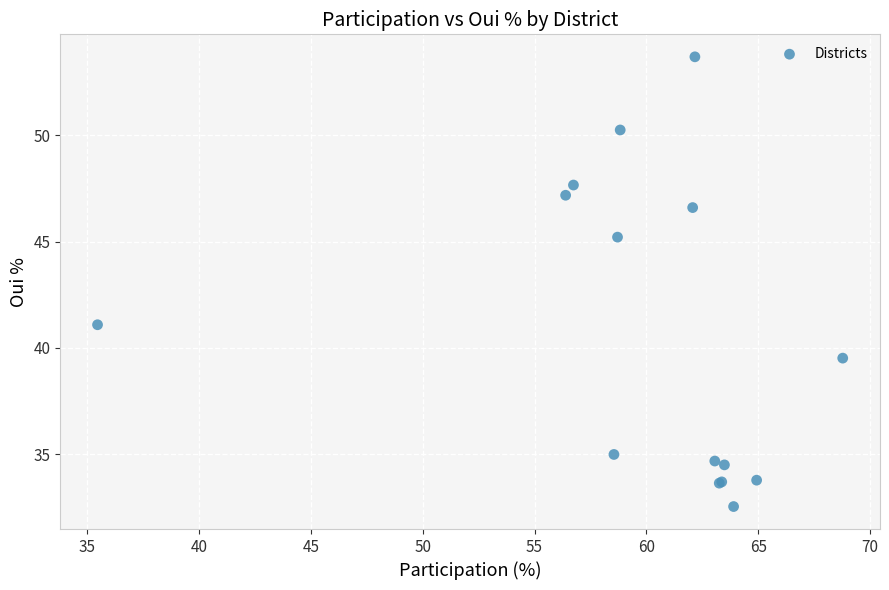

What Y value in the scatter plot is closest to 43?

41.1